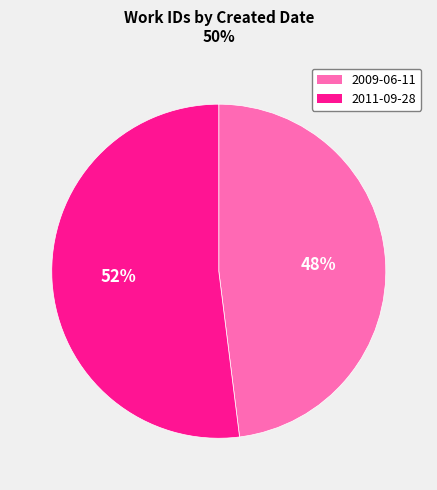

Rank the categories by value from highest to lowest.

2011-09-28, 2009-06-11